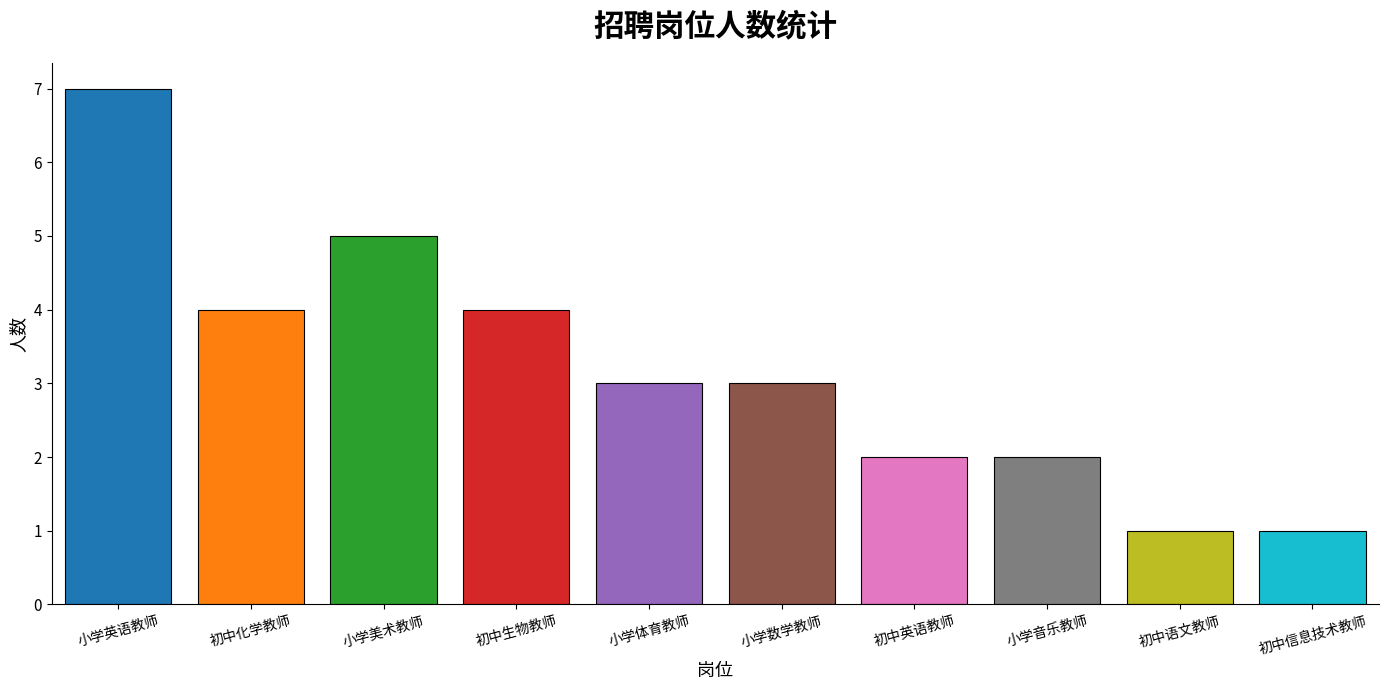

What is the value of the 6th bar from the left?

3